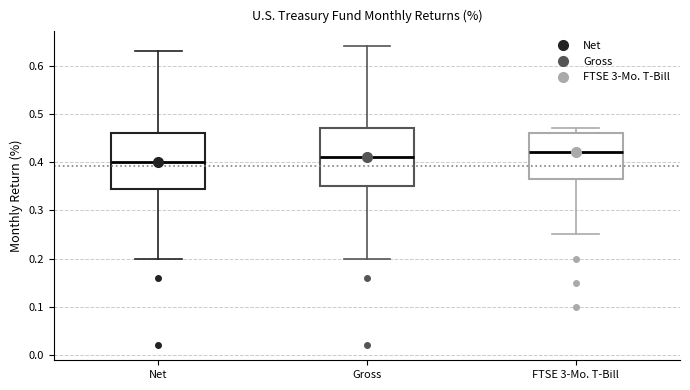

Where is the upper edge of the box for Gross on the y-axis? The values are not printed on the chart, so give them approximately, as read against the axis.

0.47